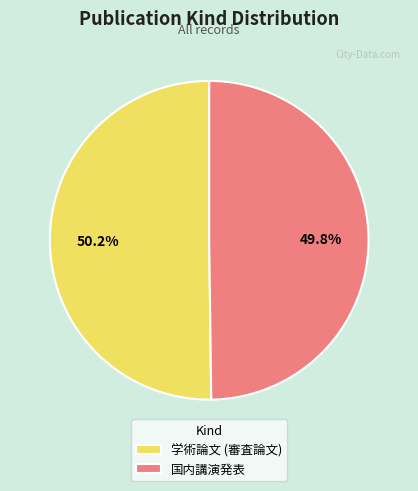

Combined, what portion of the pie is 学術論文 (審査論文) and 国内講演発表?

100.0%